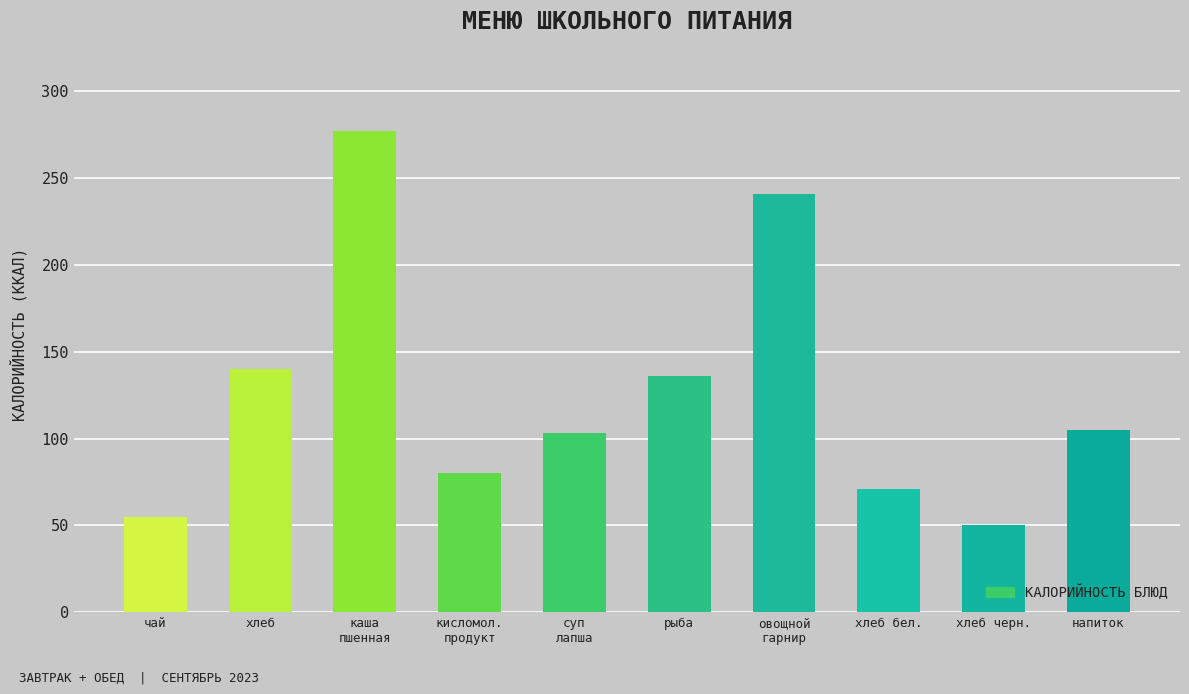

Does the chart contain stacked bars?

No